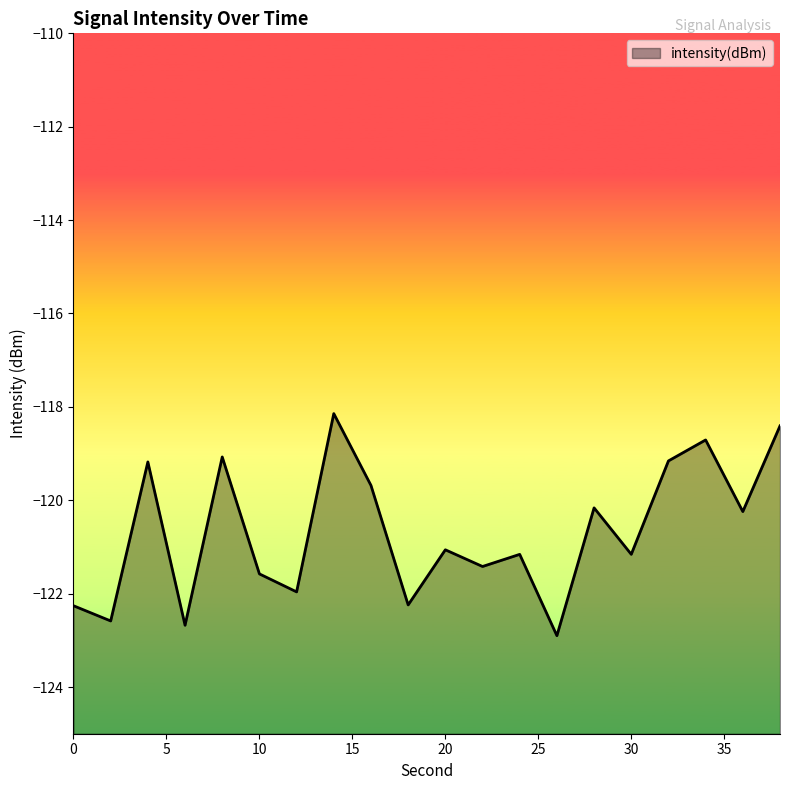

What is the change in value from 2 to 26?

-0.3